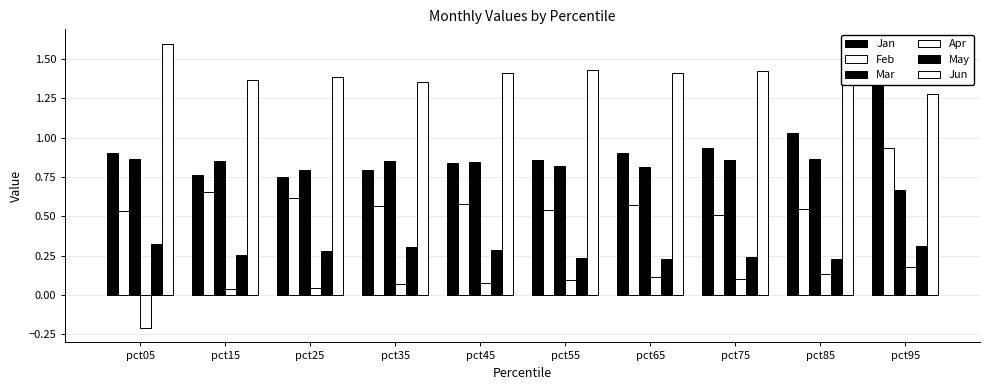

Reading left to right, transcribe all the data shown in this chart.

Jan: pct05=0.9	pct15=0.8	pct25=0.8	pct35=0.8	pct45=0.8	pct55=0.9	pct65=0.9	pct75=0.9	pct85=1.0	pct95=1.3
Feb: pct05=0.5	pct15=0.7	pct25=0.6	pct35=0.6	pct45=0.6	pct55=0.5	pct65=0.6	pct75=0.5	pct85=0.5	pct95=0.9
Mar: pct05=0.9	pct15=0.8	pct25=0.8	pct35=0.9	pct45=0.8	pct55=0.8	pct65=0.8	pct75=0.9	pct85=0.9	pct95=0.7
Apr: pct05=-0.2	pct15=0.0	pct25=0.0	pct35=0.1	pct45=0.1	pct55=0.1	pct65=0.1	pct75=0.1	pct85=0.1	pct95=0.2
May: pct05=0.3	pct15=0.3	pct25=0.3	pct35=0.3	pct45=0.3	pct55=0.2	pct65=0.2	pct75=0.2	pct85=0.2	pct95=0.3
Jun: pct05=1.6	pct15=1.4	pct25=1.4	pct35=1.4	pct45=1.4	pct55=1.4	pct65=1.4	pct75=1.4	pct85=1.5	pct95=1.3